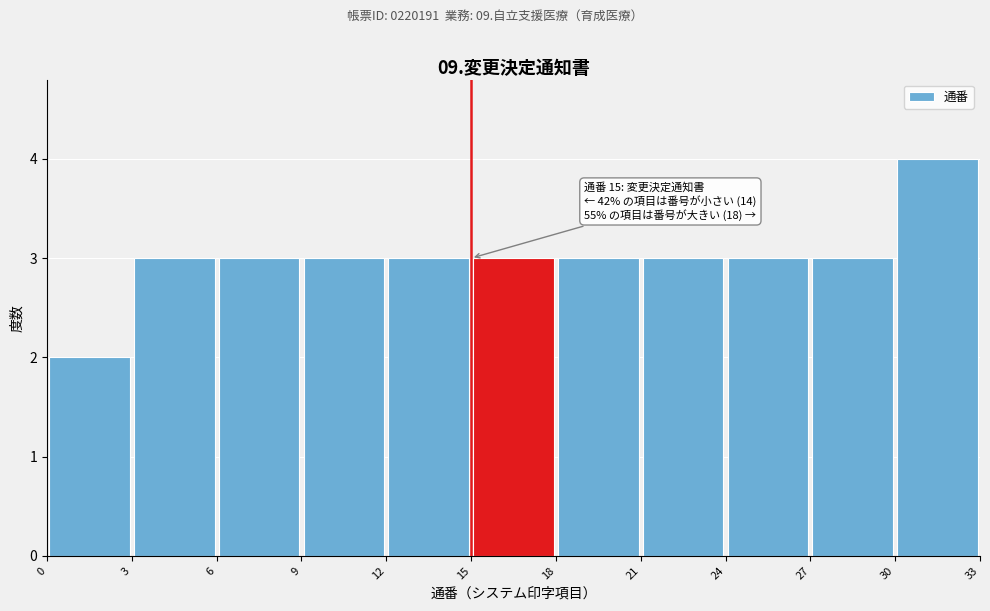

Which range on the x-axis has the tallest bar?

30 to 33